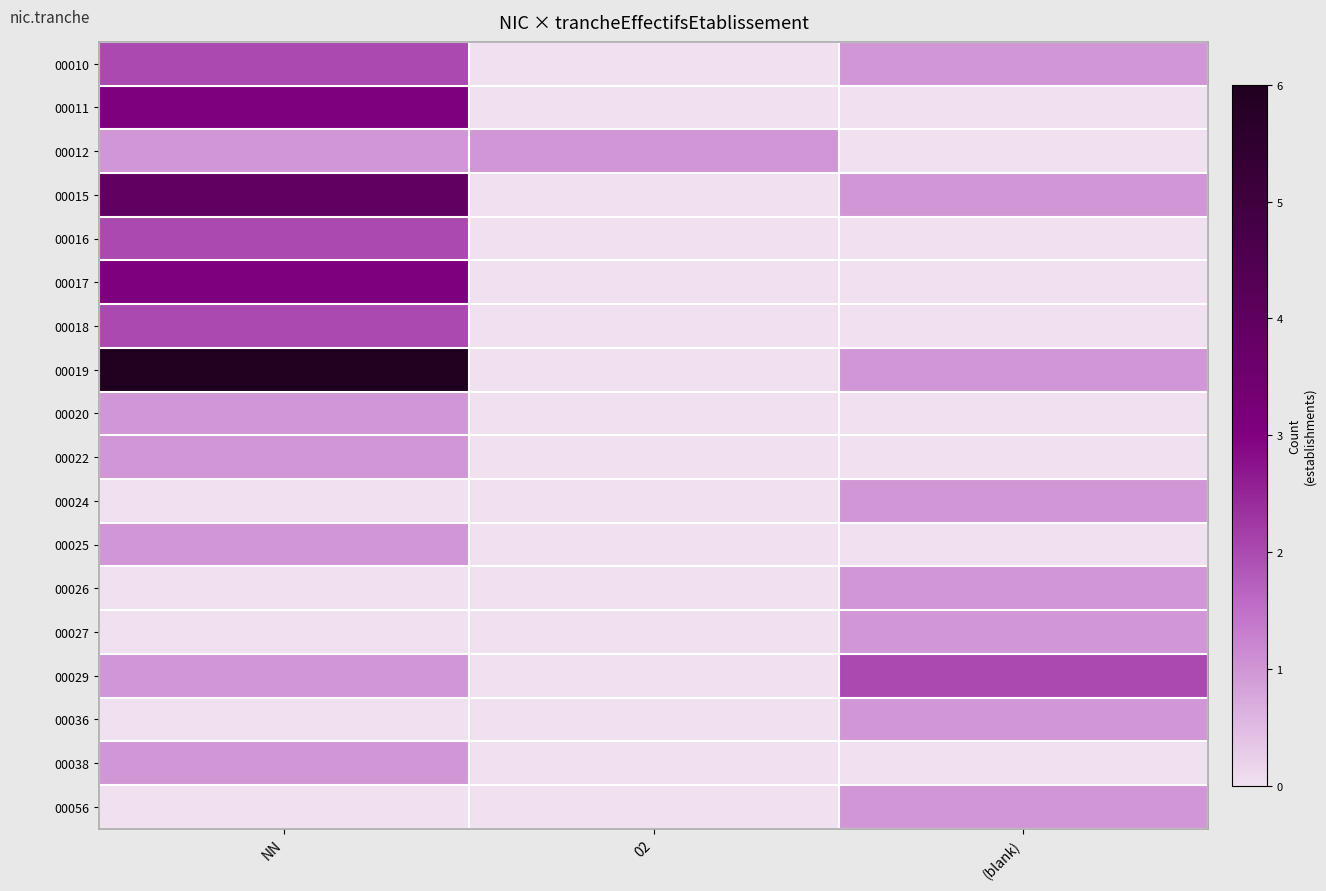

How many data points does each series have?

3